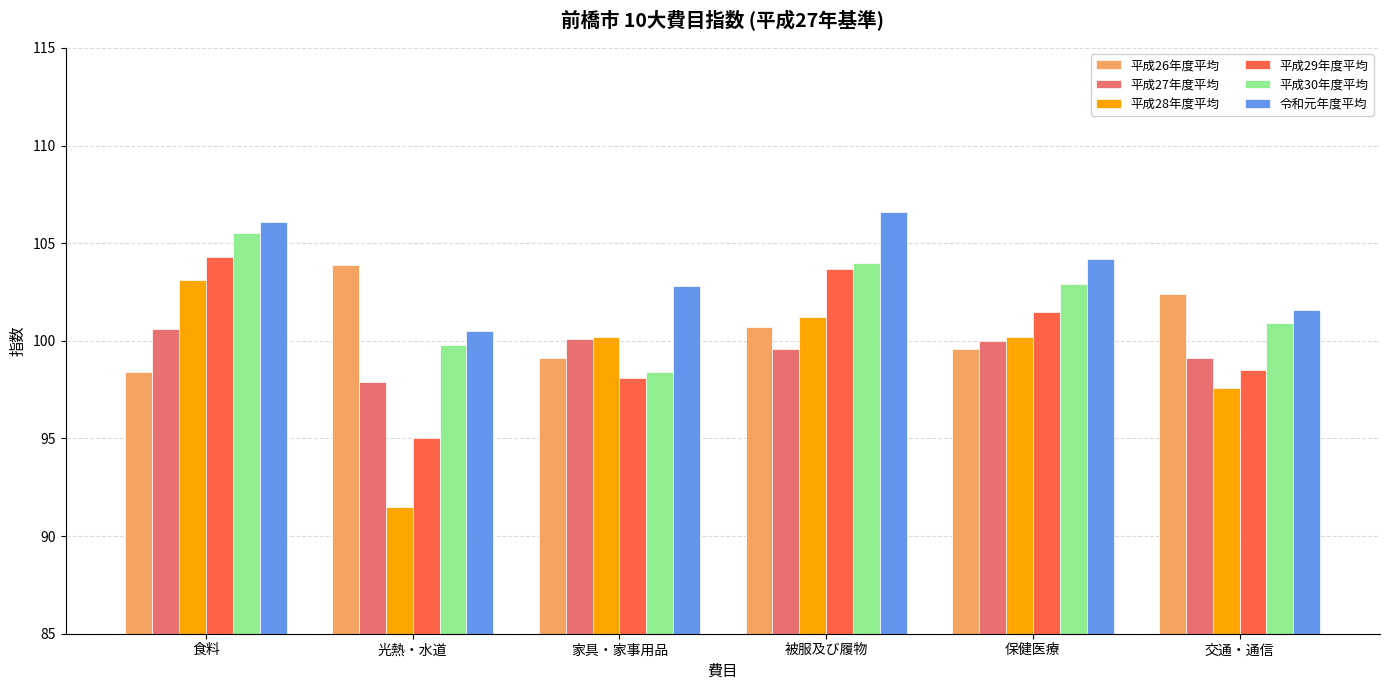

What is the maximum value for 平成30年度平均?

105.5